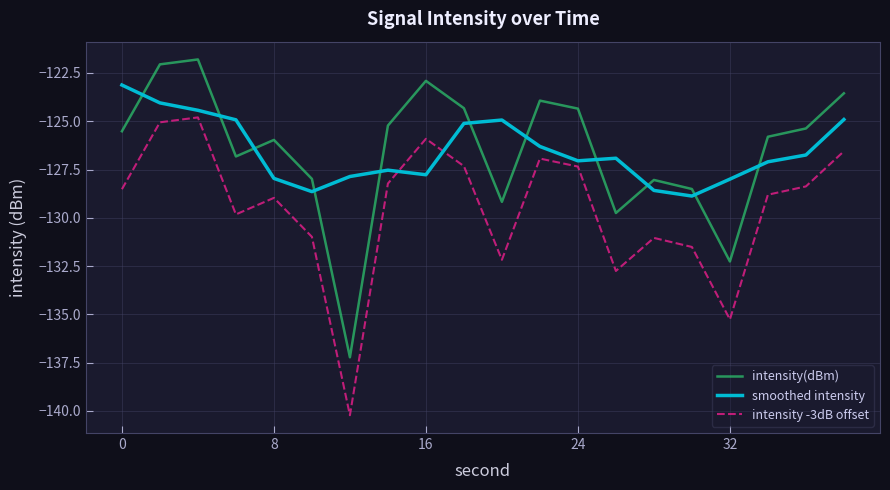

After their last crossing, which series has the higher values: intensity -3dB offset or smoothed intensity?

smoothed intensity